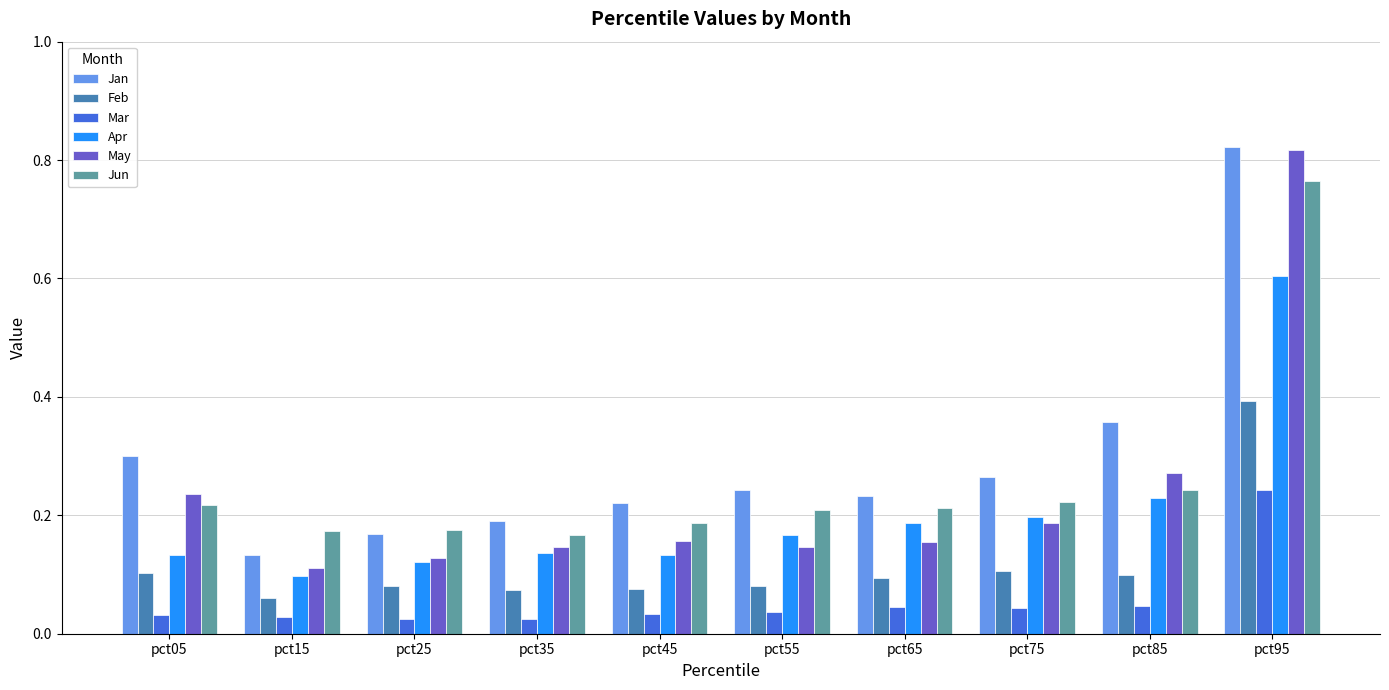

Which series has the largest range (max minus min)?

May